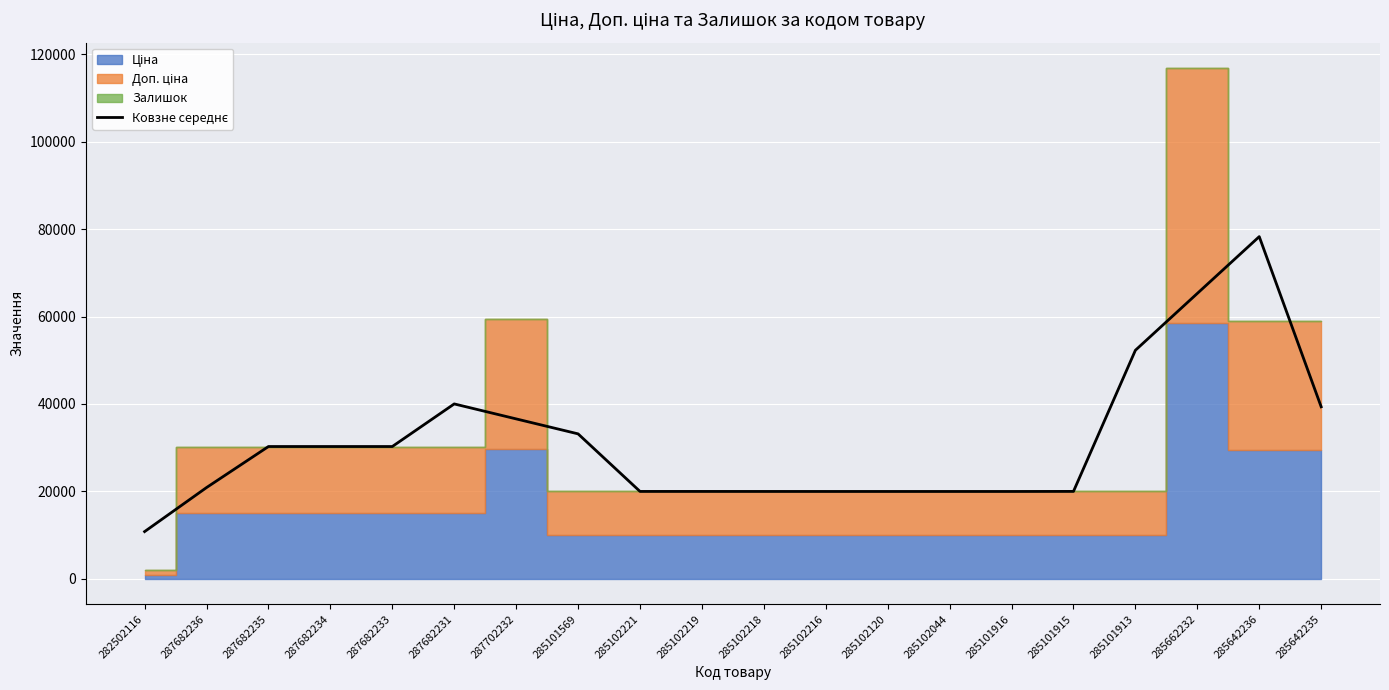

What is the value of the 13th point from the left?

19950.3